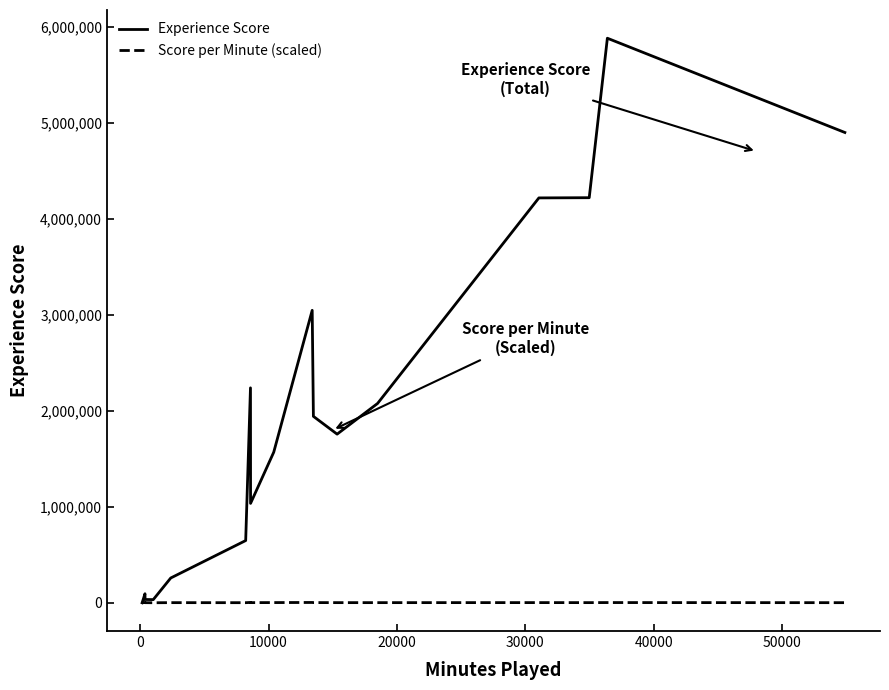

What is the average value of the Experience Score series?

1887903.4